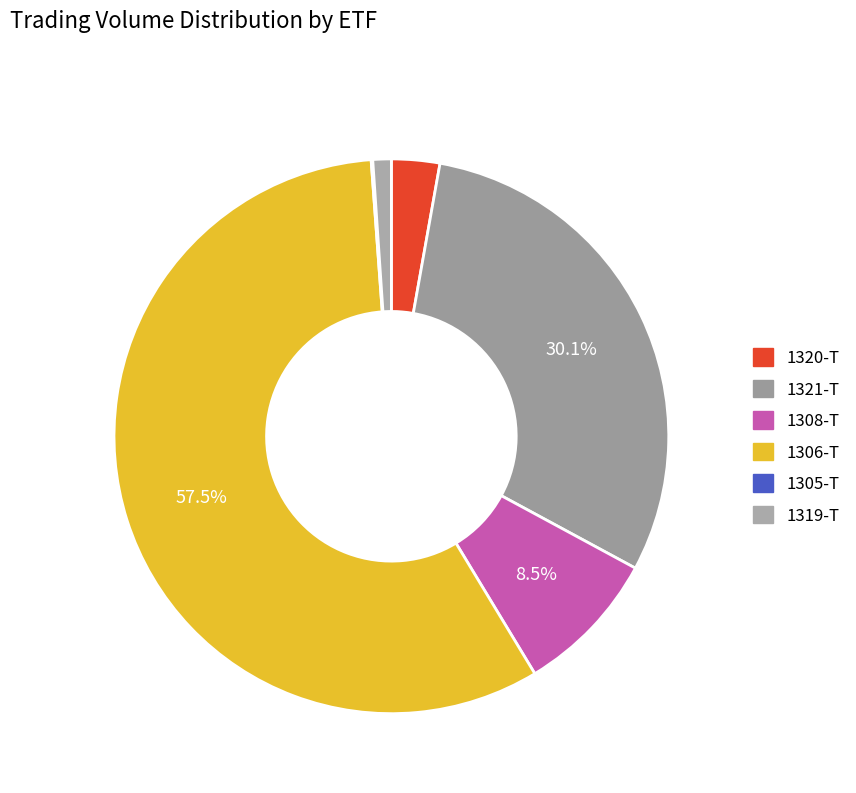

Rank the categories by value from highest to lowest.

1306-T, 1321-T, 1308-T, 1320-T, 1319-T, 1305-T